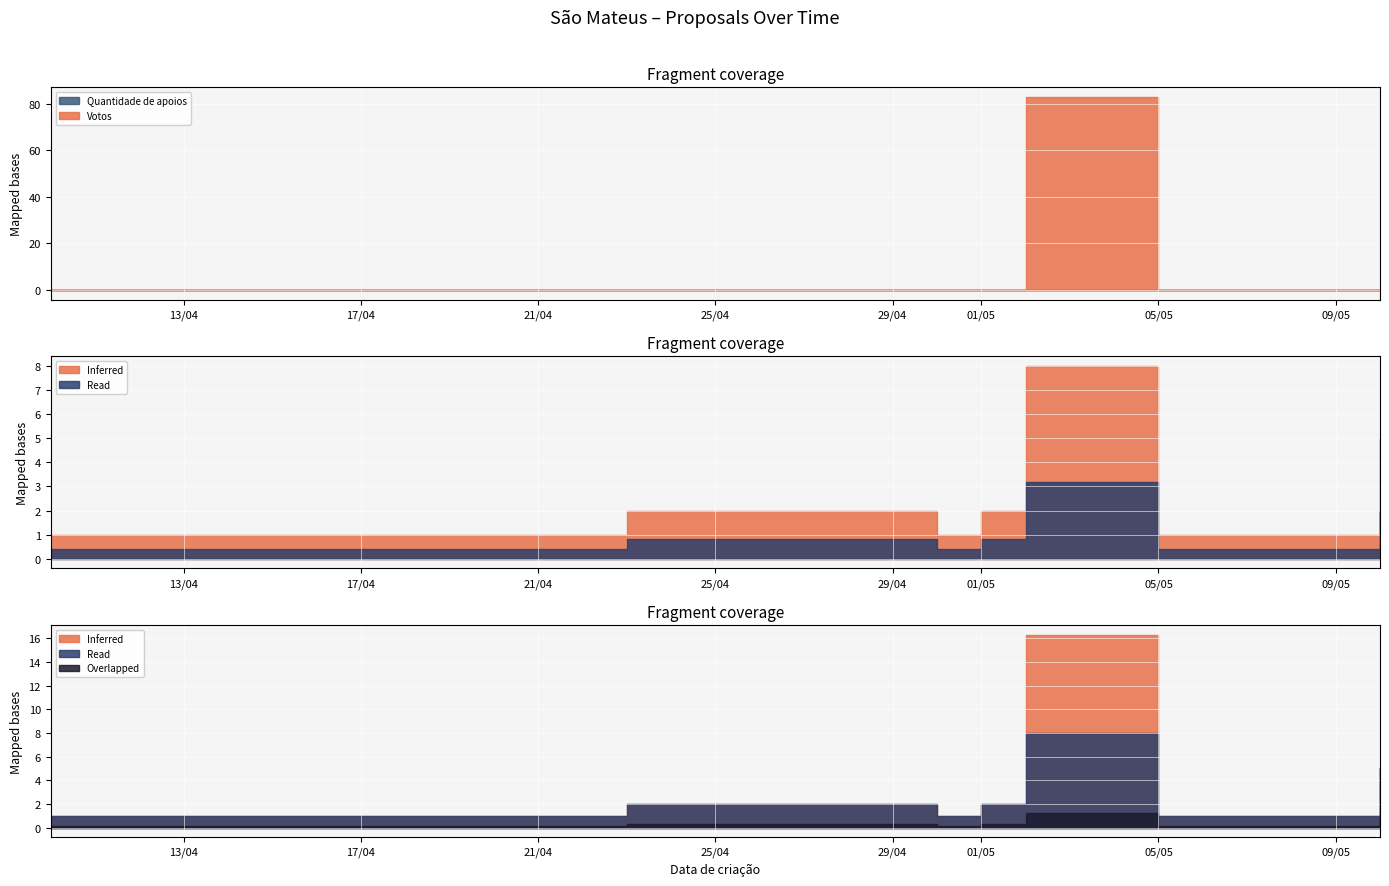

Between 19/04/2021 and 01/05/2021, which series saw the biggest shift?

Votos